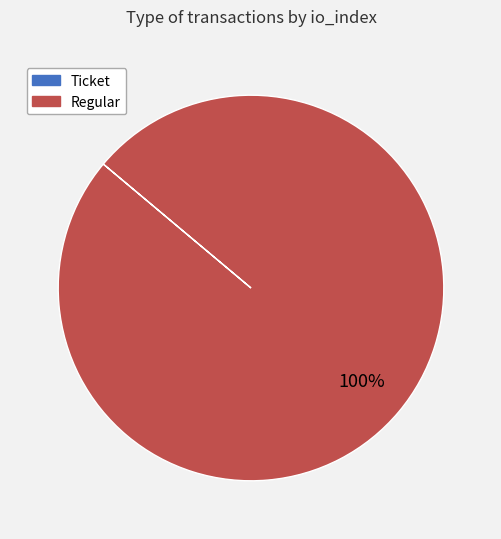

To the nearest percent, what percentage of the pie is Regular?

100%